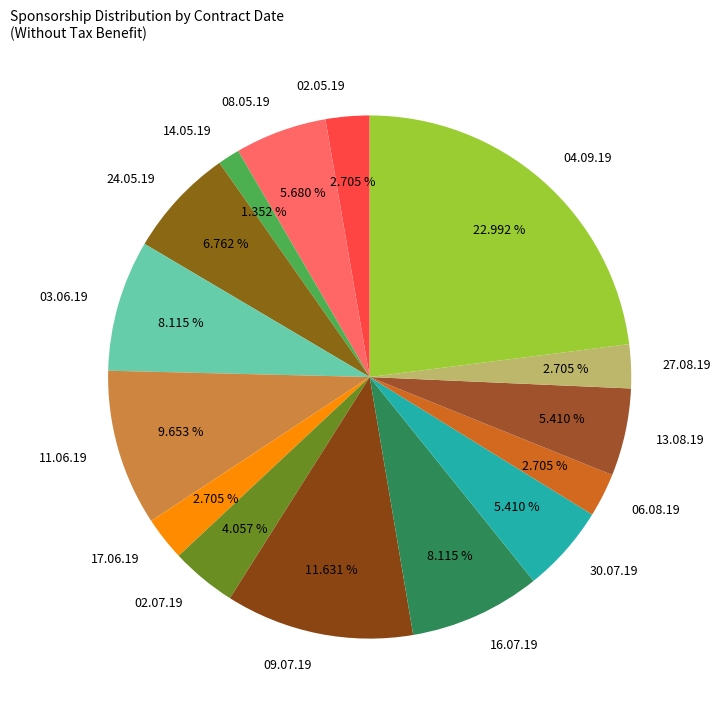

Is the sum of 11.06.19 and 03.06.19 greater than half?

No